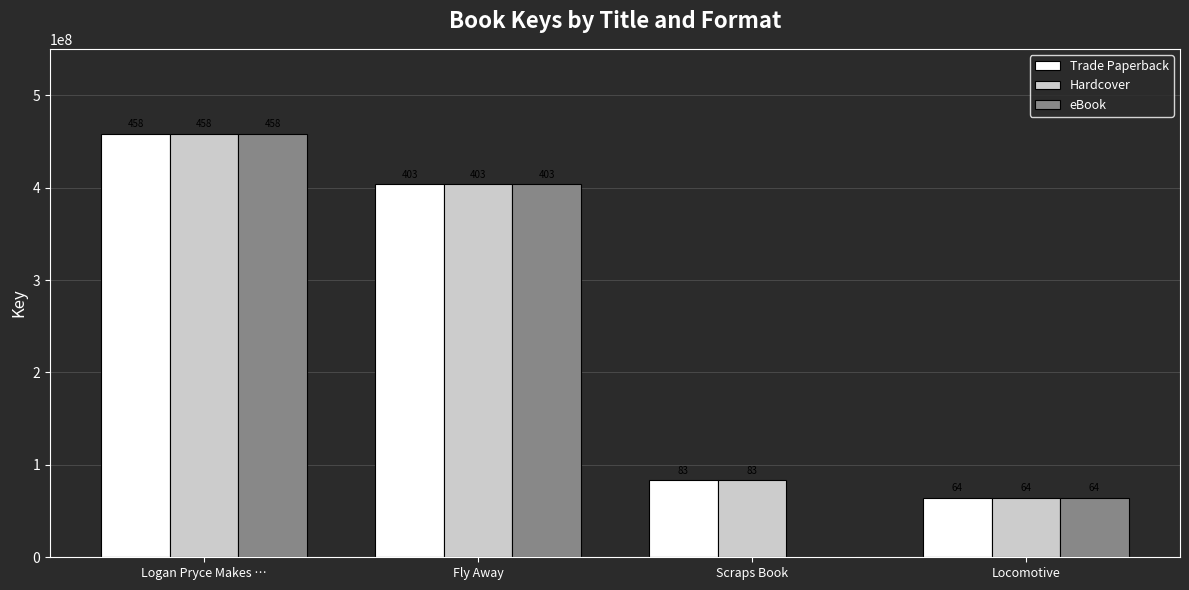

Where is Hardcover nearest to the value 261557483?

Fly Away